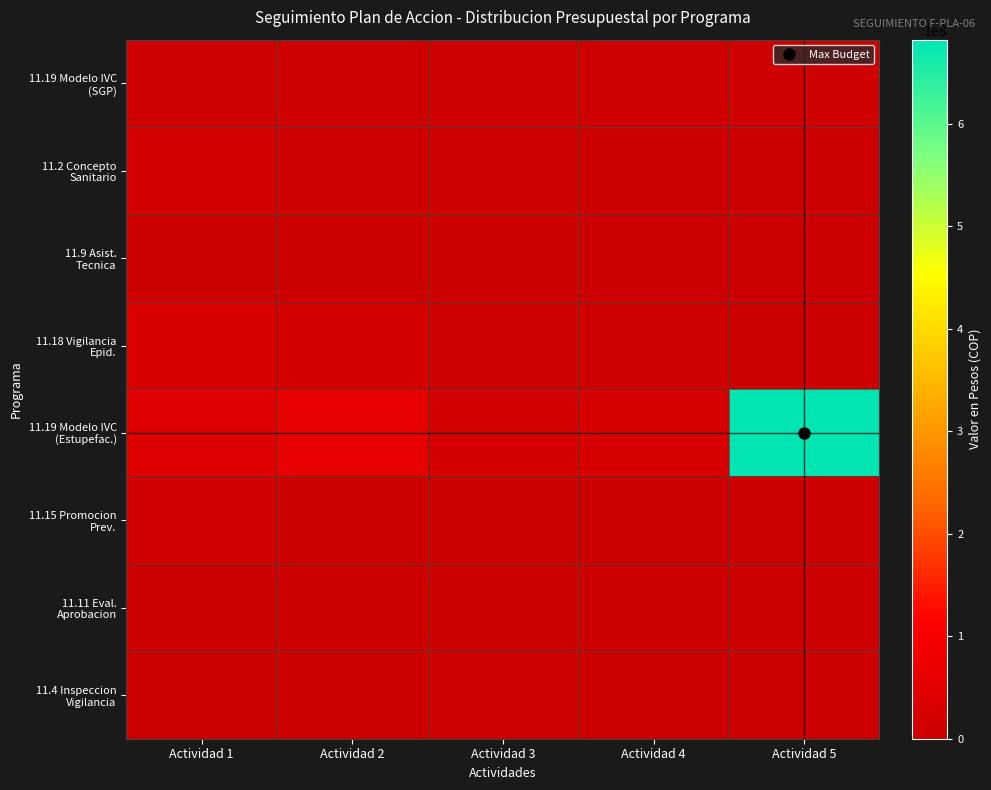

At which category is the sum across all series the highest?

Actividad 5